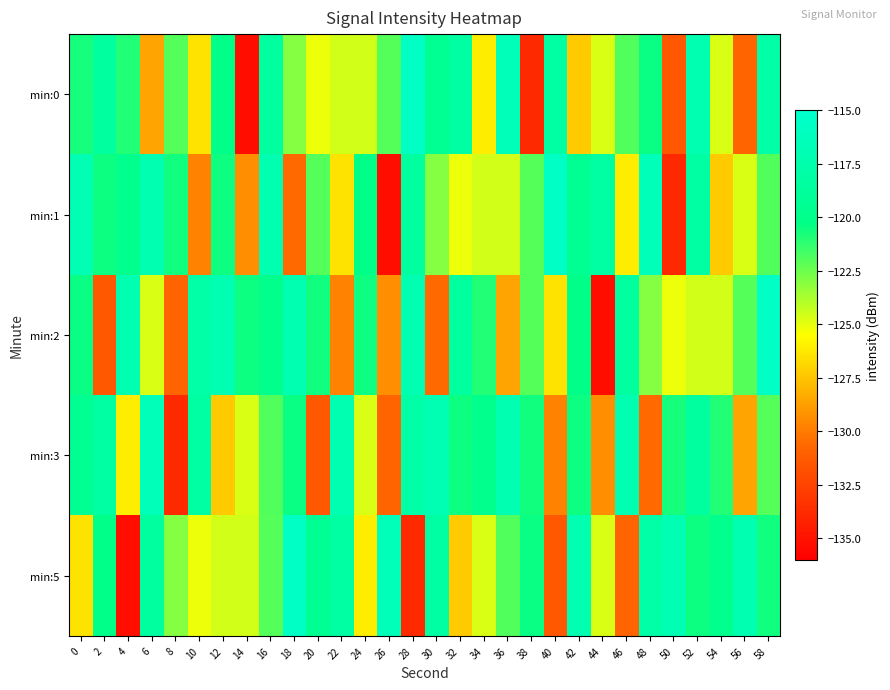

What is the total value across all series at 42?

-604.6